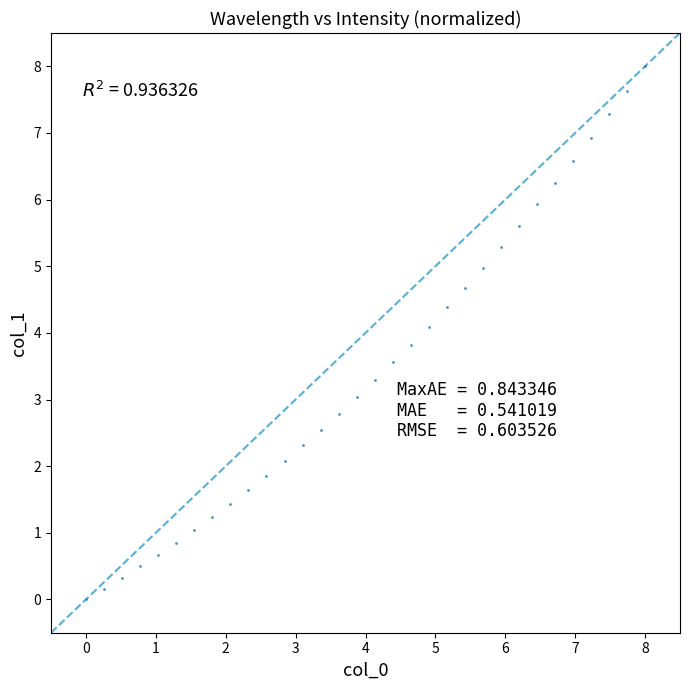

What is the range of X values (max minus min)?

8.0